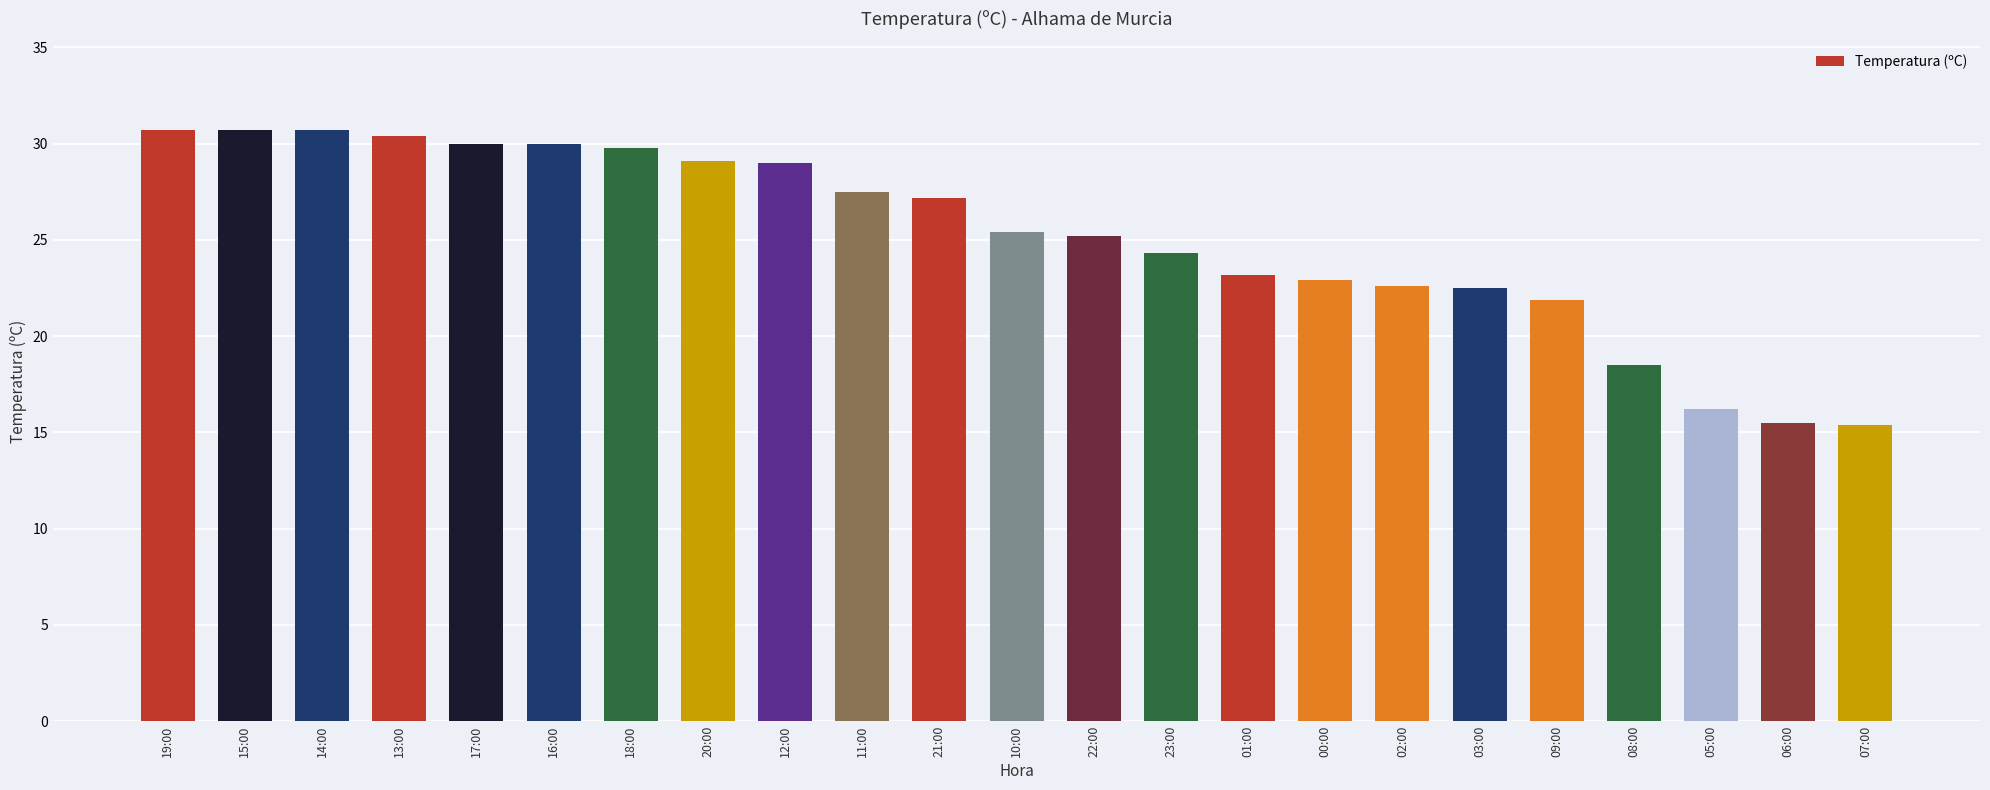

What is the greatest value displayed?

30.7